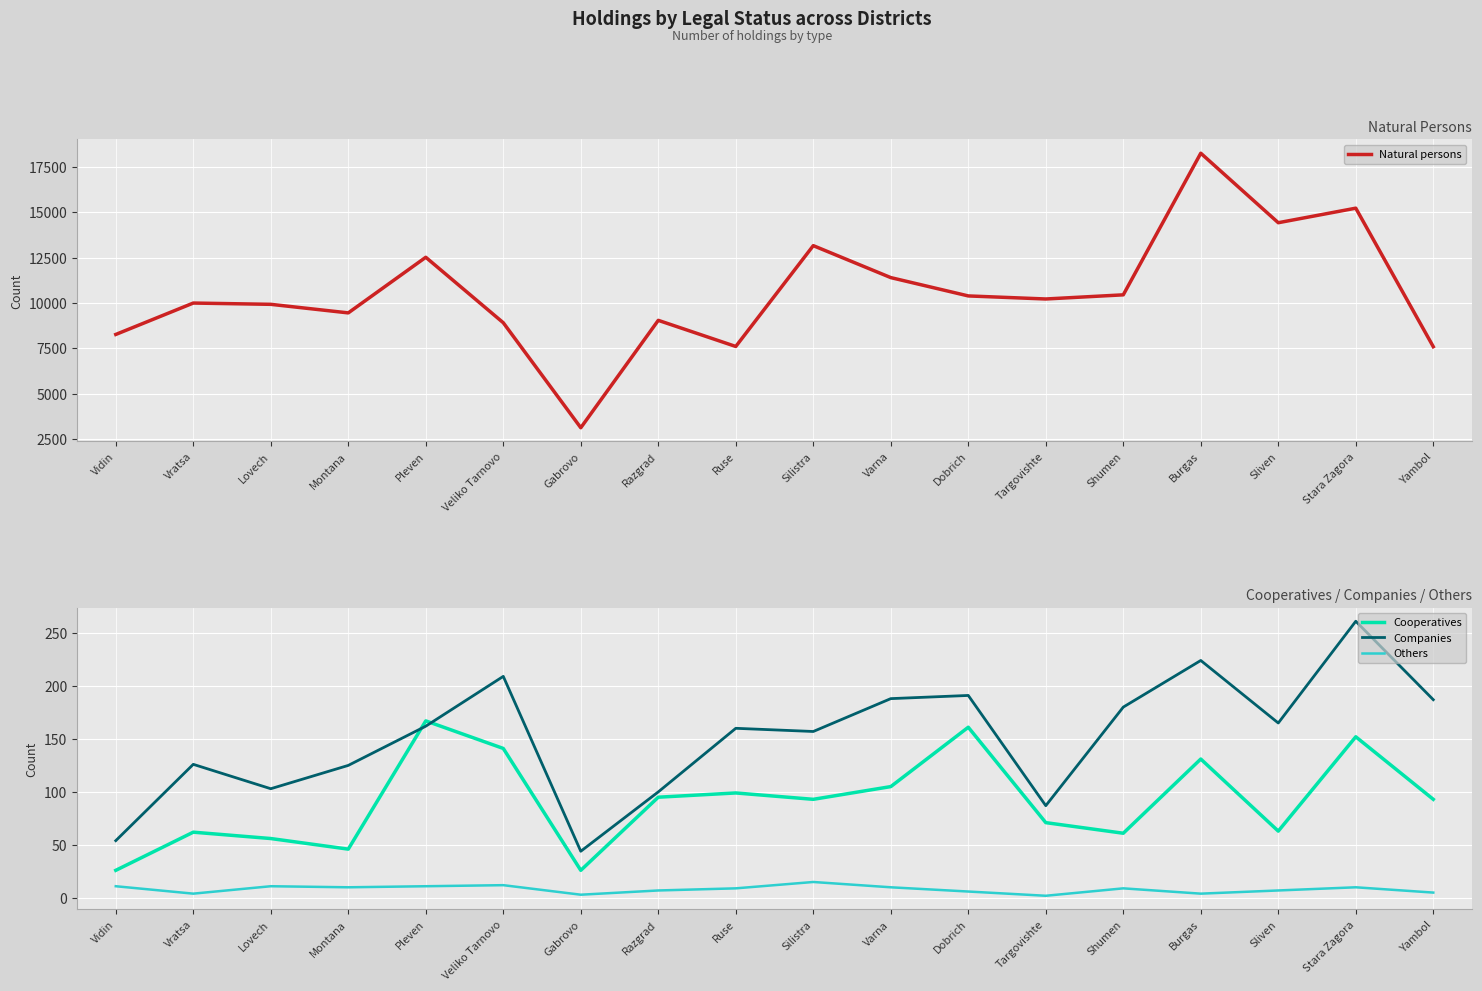

Reading left to right, what are all the values shown in this chart?

Natural persons: 8272	9999	9929	9458	12517	8916	3141	9048	7611	13157	11399	10391	10223	10451	18241	14418	15218	7599
Cooperatives: 26	62	56	46	167	141	26	95	99	93	105	161	71	61	131	63	152	93
Companies: 54	126	103	125	162	209	44	100	160	157	188	191	87	180	224	165	261	187
Others: 11	4	11	10	11	12	3	7	9	15	10	6	2	9	4	7	10	5